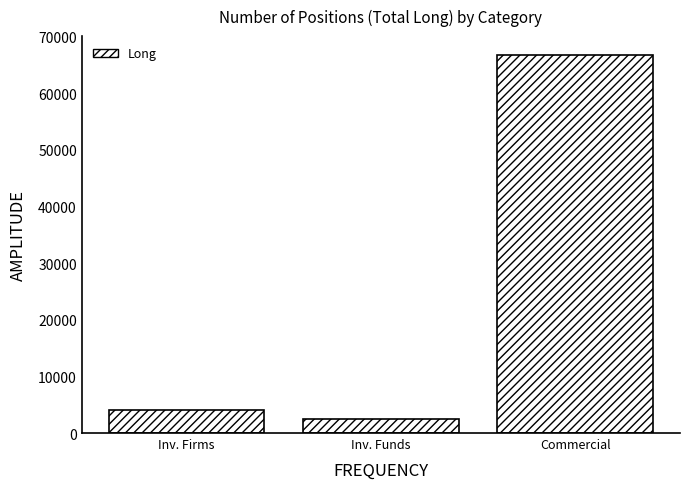

Reading right to left, what are all the values shown in this chart?

Commercial=66753.2	Inv. Funds=2544.5	Inv. Firms=4055.3